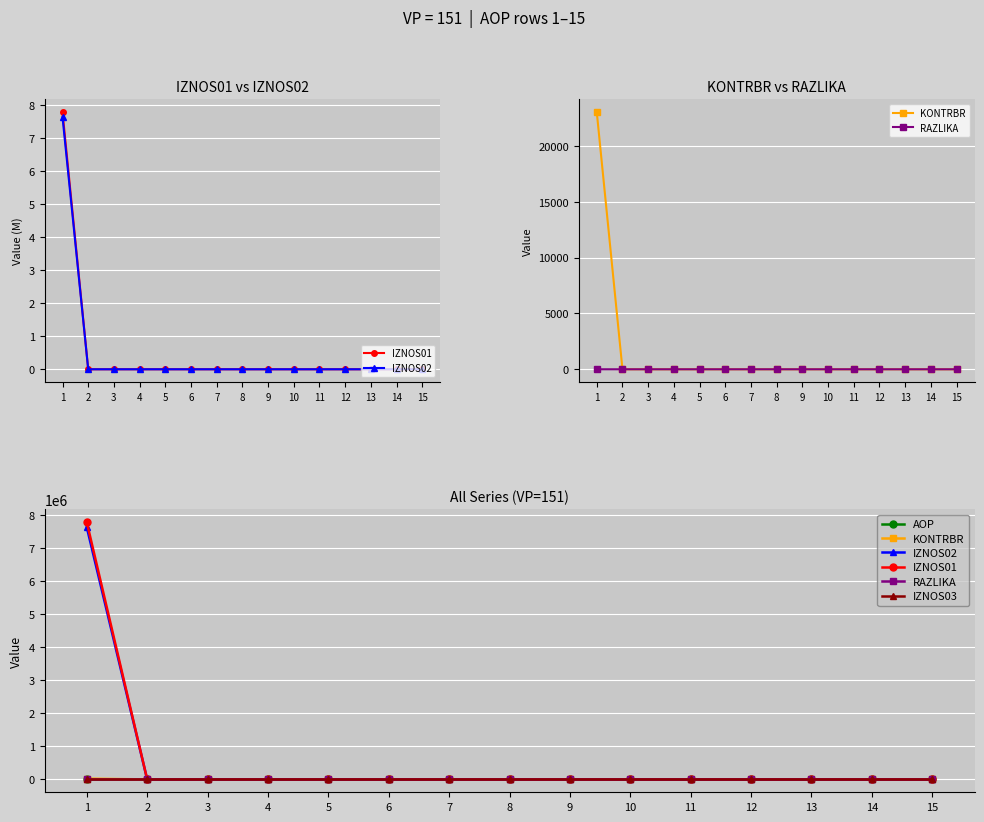

At which label does KONTRBR reach its peak?

1